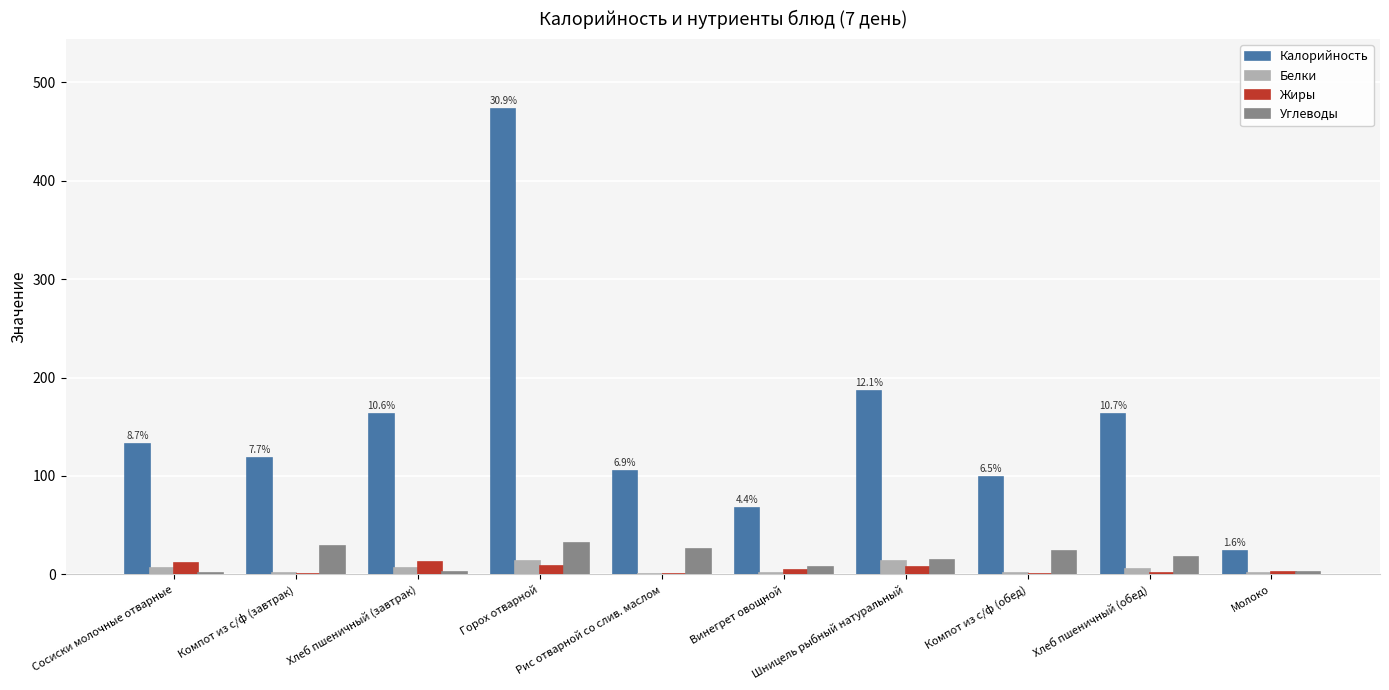

Which series has the widest spread of values?

Калорийность